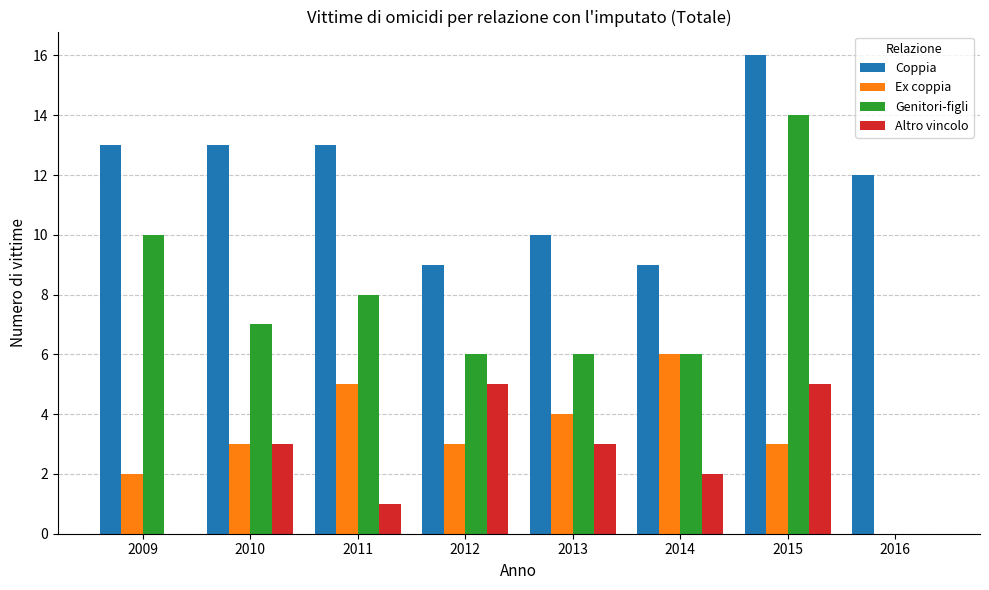

At which label is Coppia closest to 12?

2016